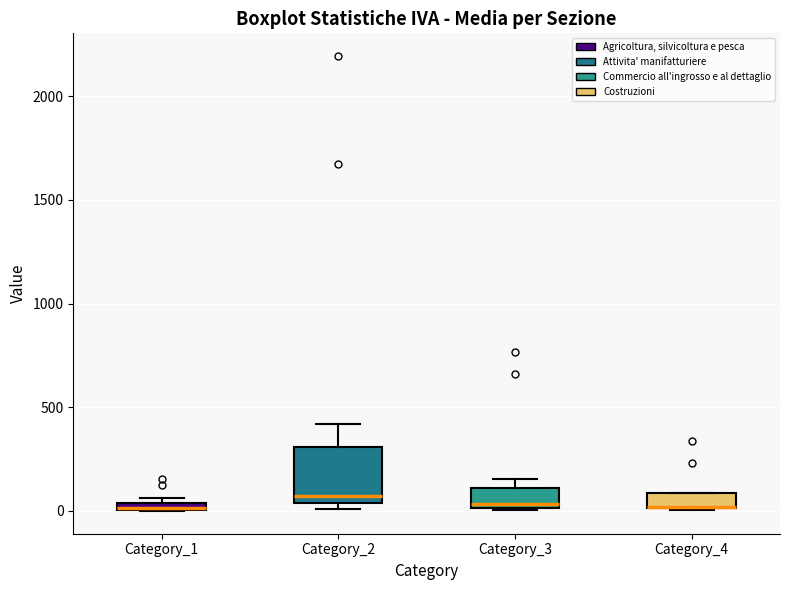

Where is the upper edge of the box for Category_1 on the y-axis? The values are not printed on the chart, so give them approximately, as read against the axis.

50